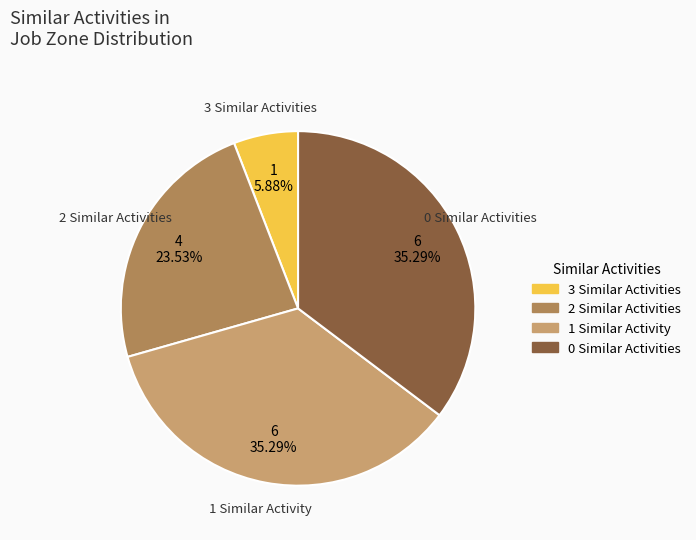

Count the number of slices in the pie.

4